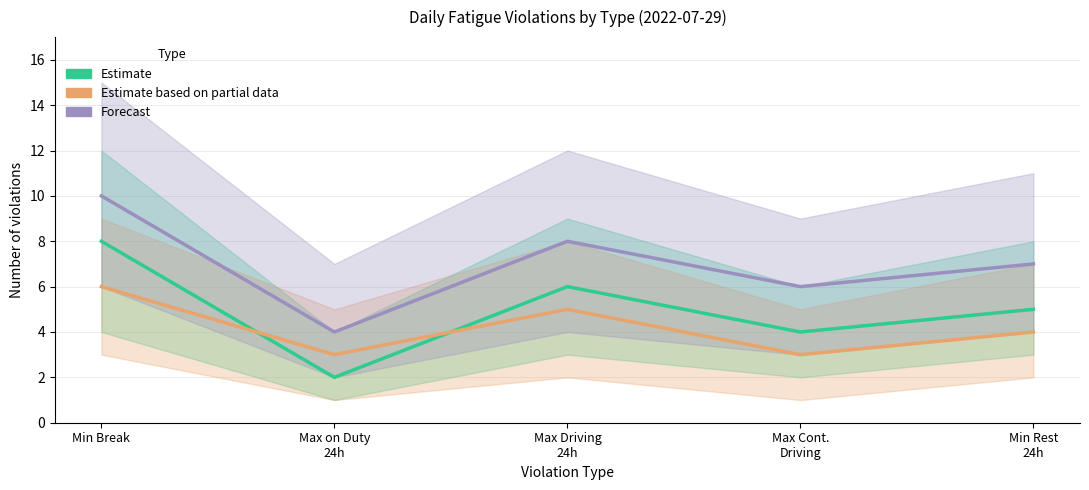

How many lines are shown in the chart?

3